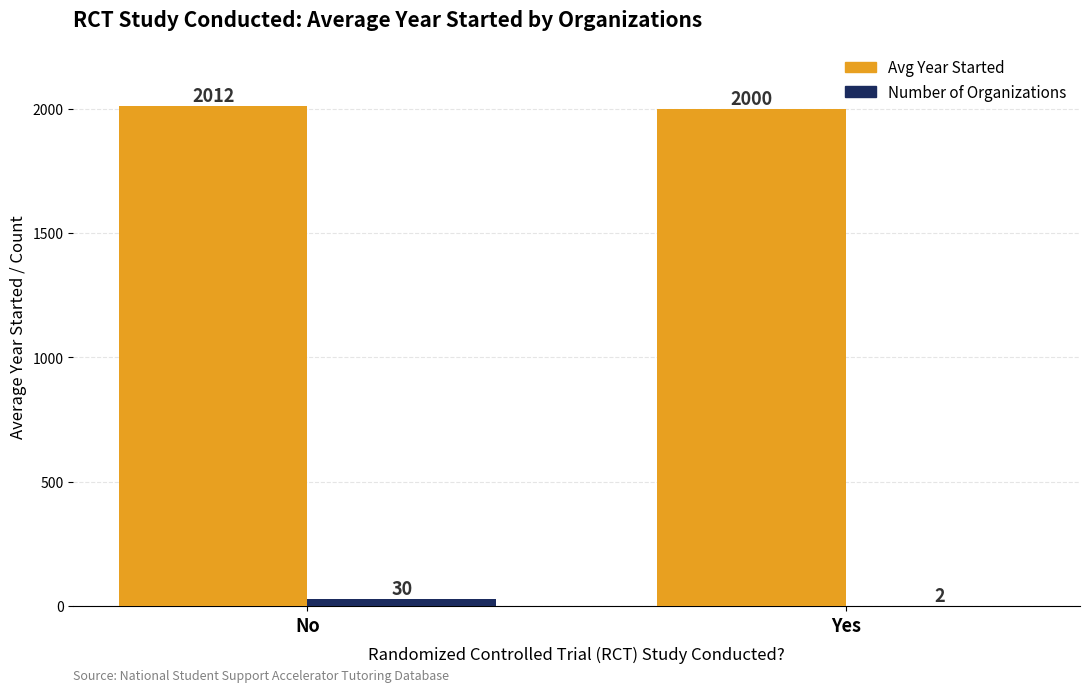

What is the total value across all series at Yes?

2002